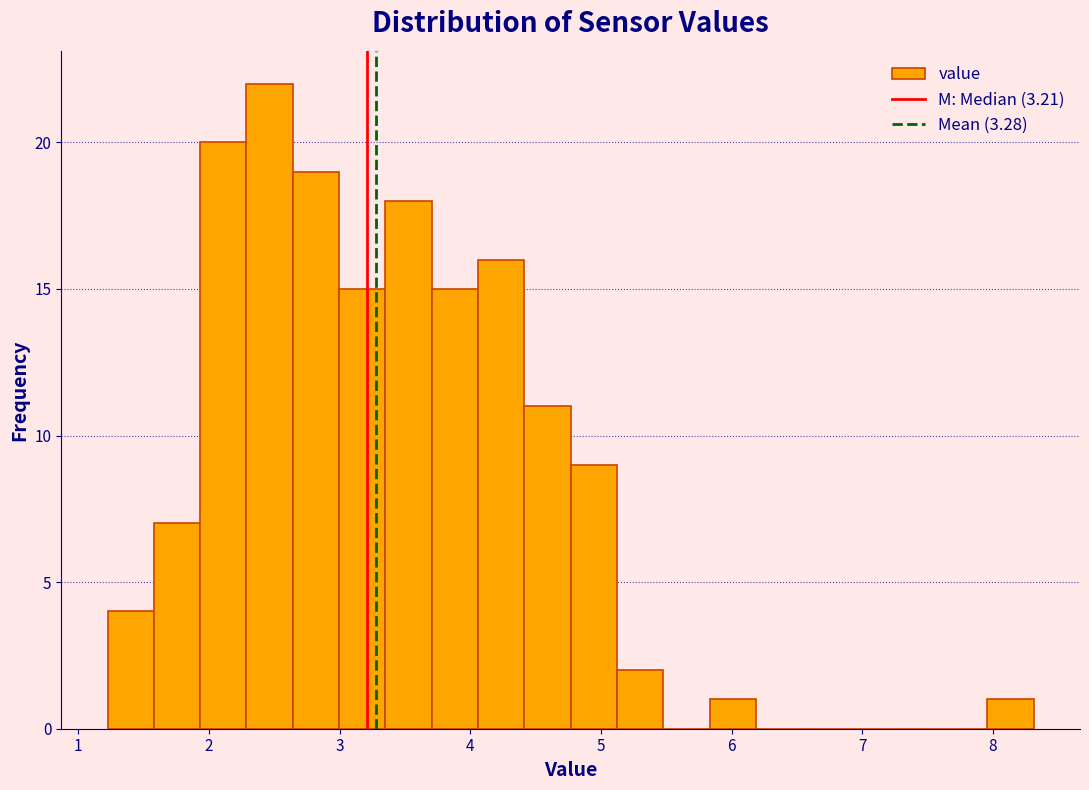

Around what value on the x-axis is the tallest bar? Give the approximate position of its centre, as read against the axis.

2.5